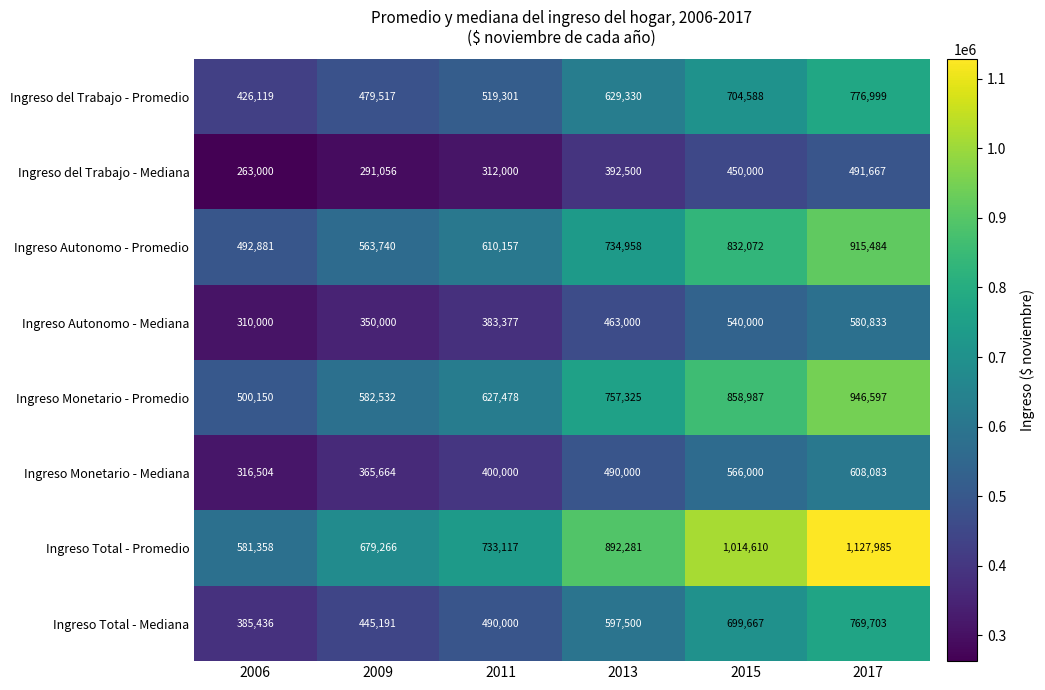

What is the difference between the maximum and minimum values in the Ingreso Monetario - Promedio series?

446447